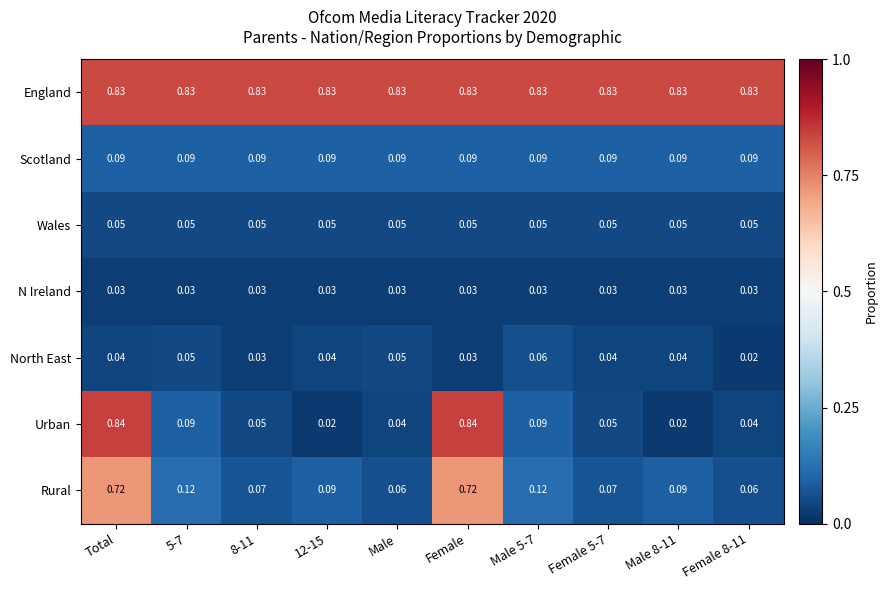

Between Female and Female 8-11, which series saw the biggest shift?

Urban